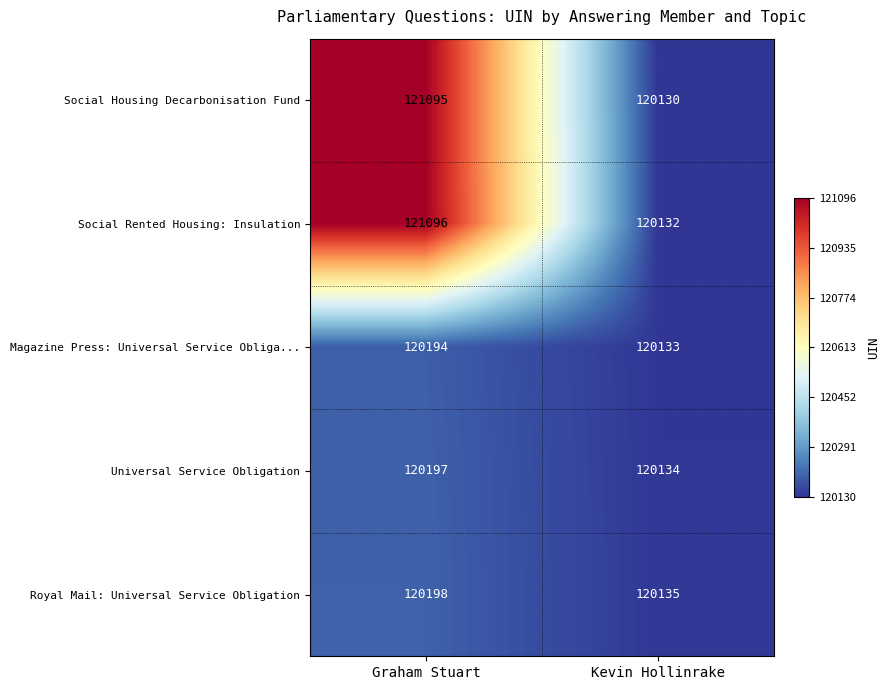

What is the difference between the highest and lowest values at Graham Stuart?

902